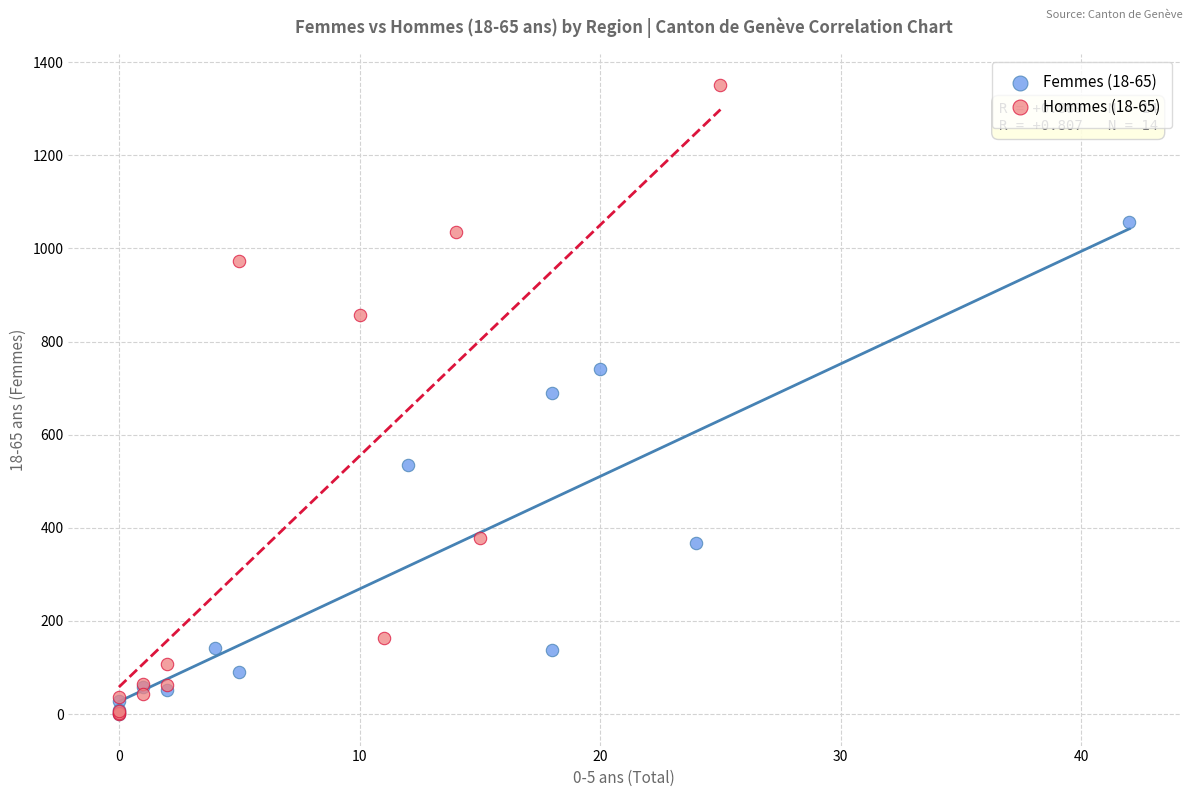

Which series has the widest spread of Y values?

Hommes (18-65)